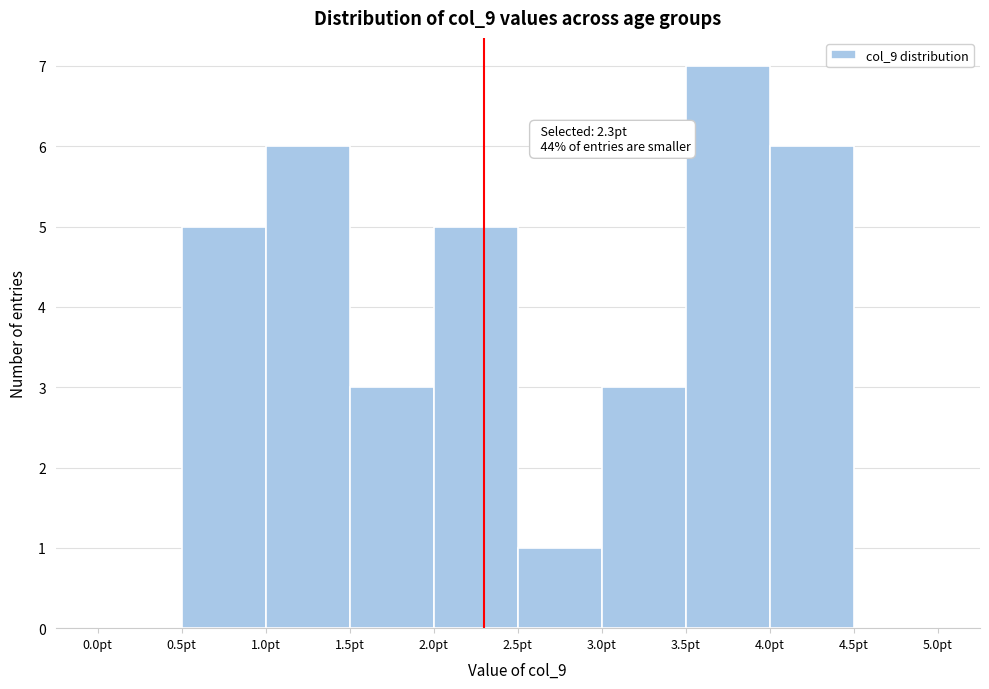

Which range on the x-axis has the tallest bar?

3.5 to 4.0